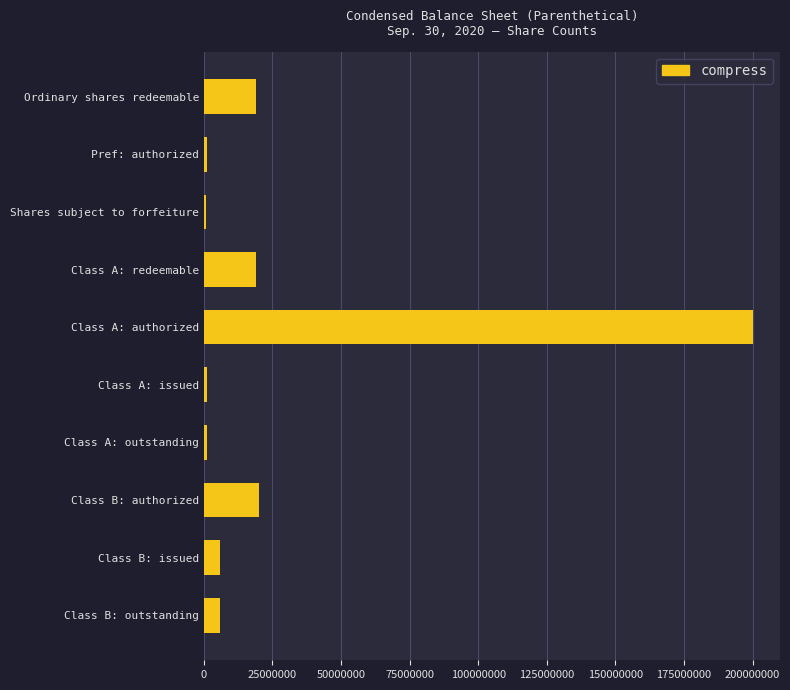

True or false: the data shows 5750000 at Class B: issued.

True